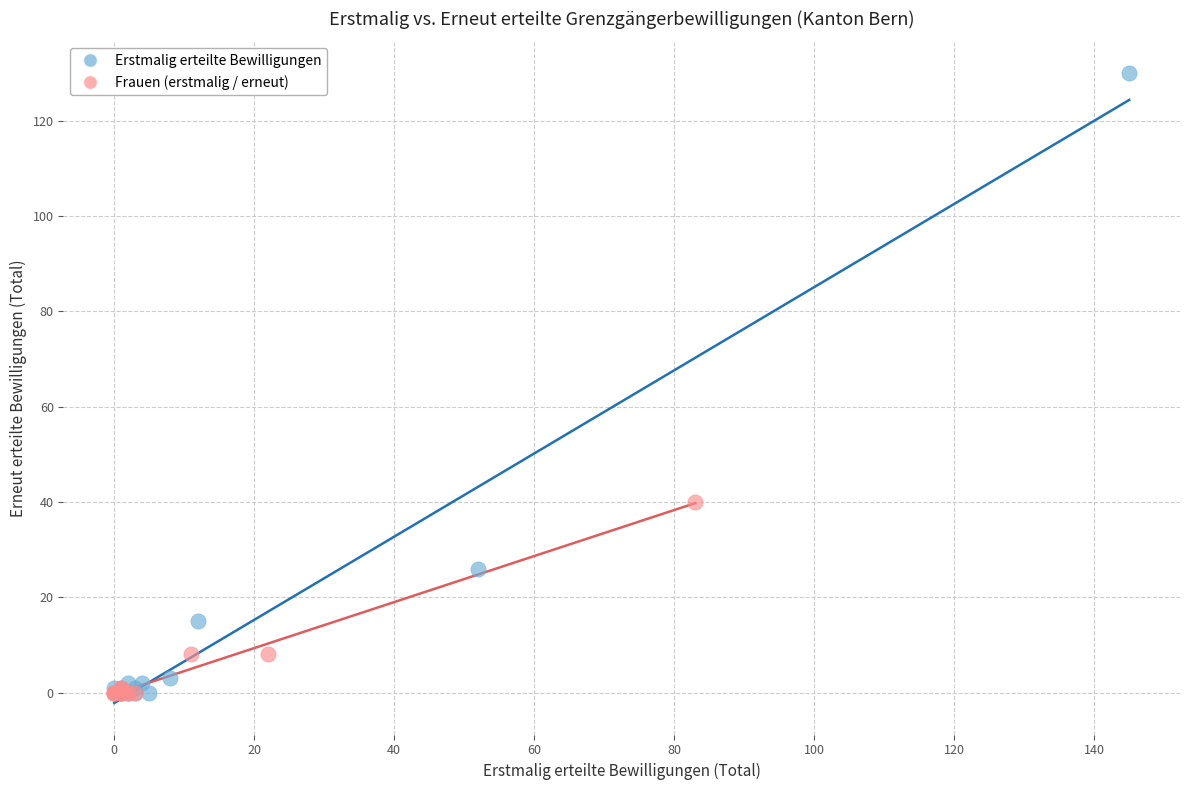

What are all the series names shown in the legend?

Erstmalig erteilte Bewilligungen, Frauen (erstmalig / erneut)